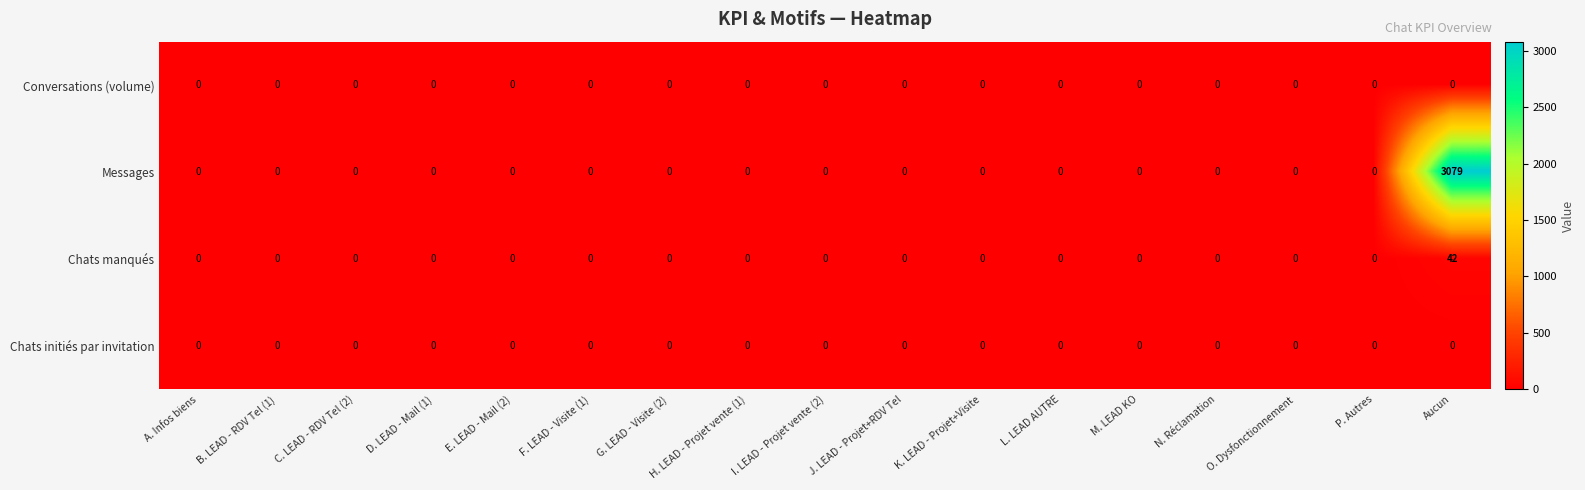

At how many categories does at least one series exceed 111?

1